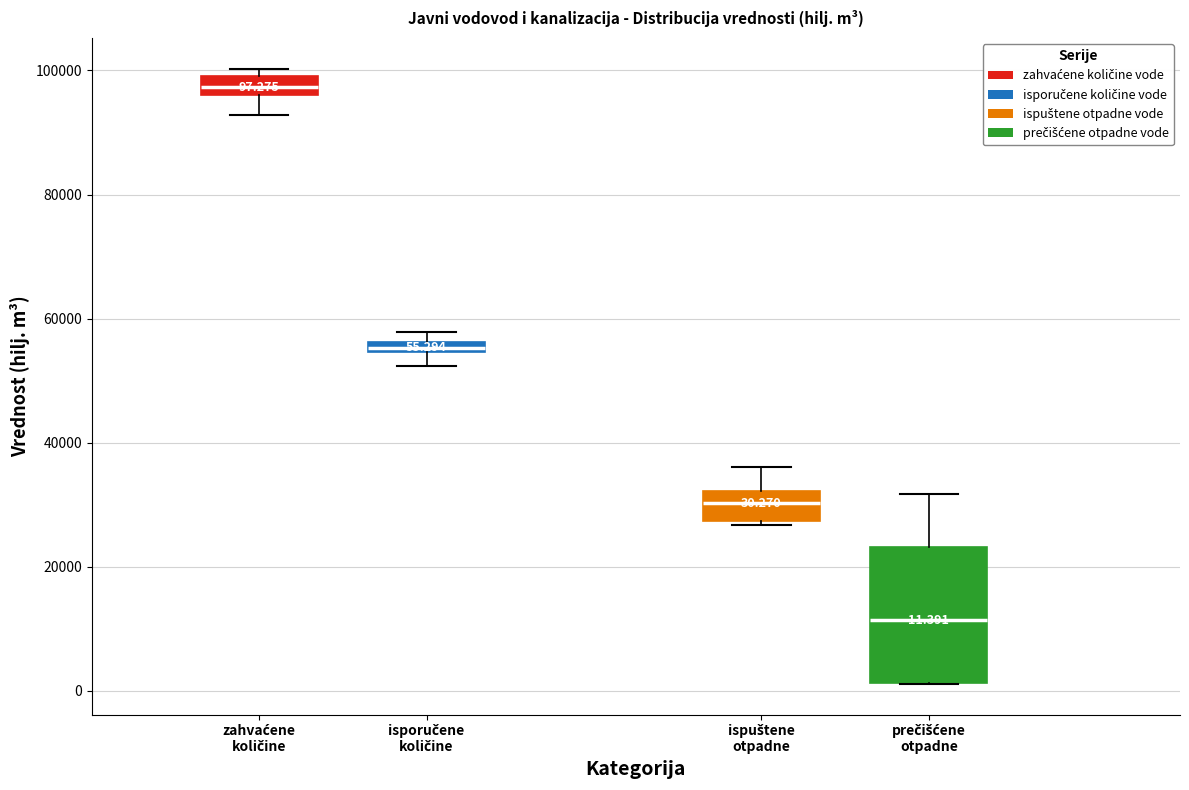

Comparing the boxes themselves (not the whiskers), which one is the tallest?

prečišćene otpadne